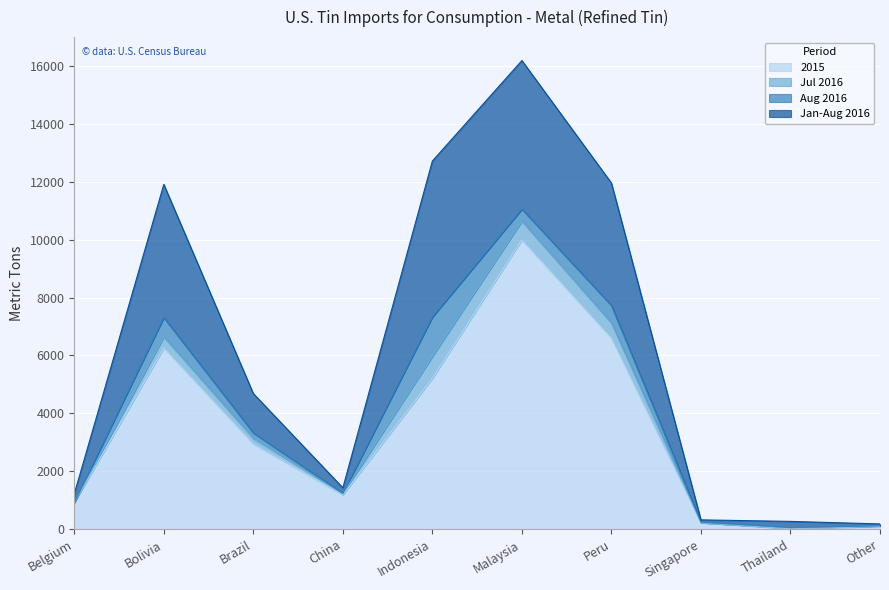

Is the value of 2015 at Other greater than the value of Jan-Aug 2016 at Brazil?

No